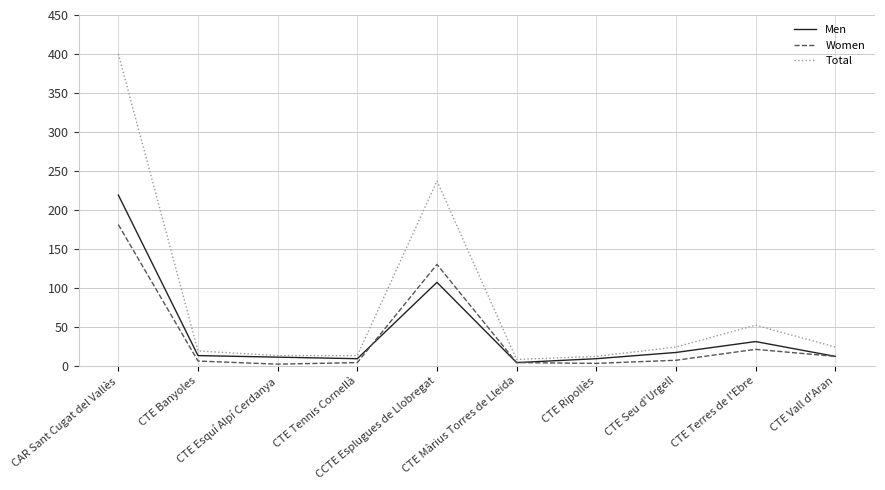

At how many categories does at least one series exceed 239?

1